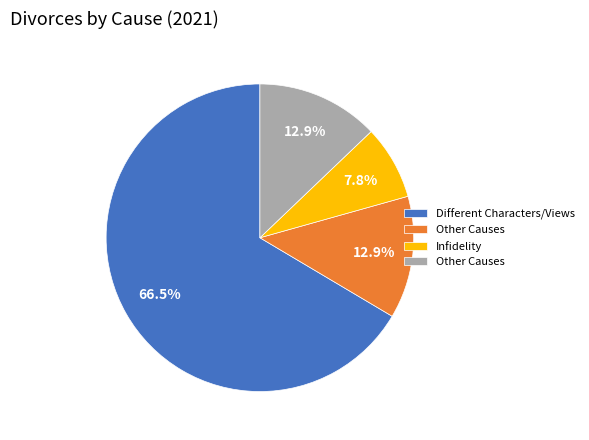

Is there a majority slice in this chart?

Yes